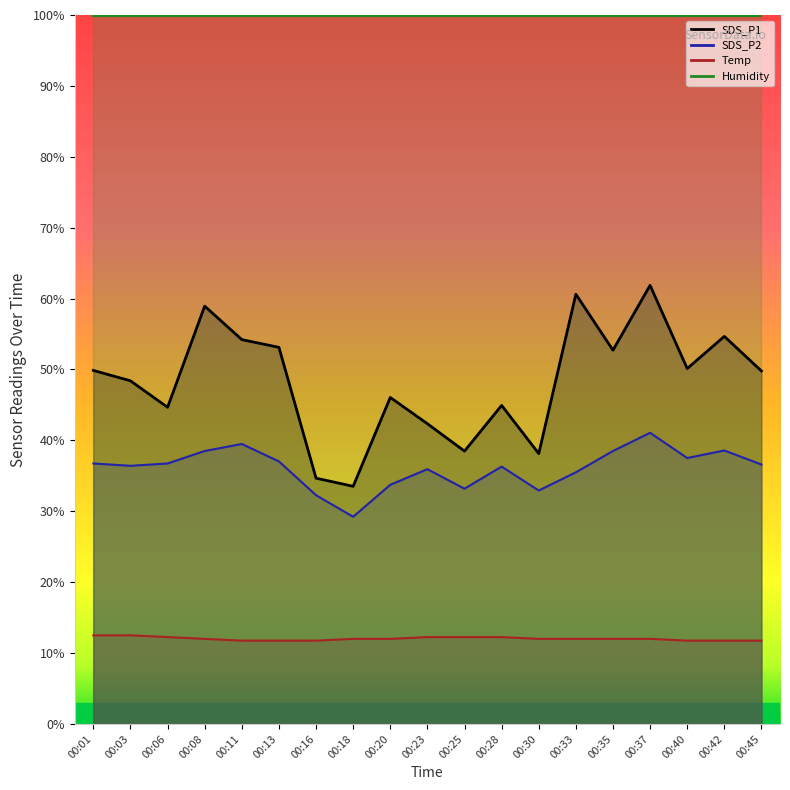

What value does the SDS_P2 series have at 00:33?

35.5